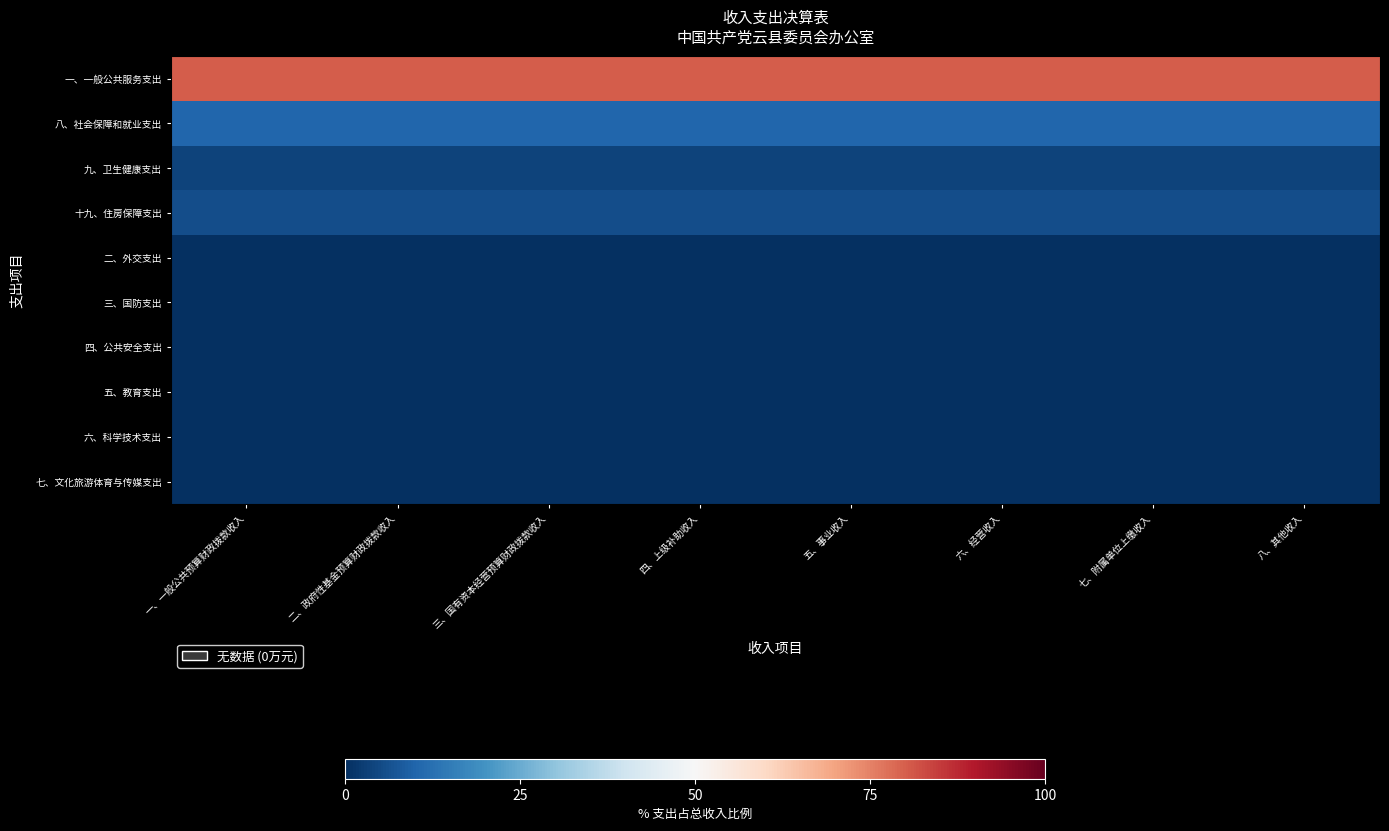

Reading left to right, what are all the values shown in this chart?

一、一般公共服务支出: 一、一般公共预算财政拨款收入=80.3	二、政府性基金预算财政拨款收入=80.3	三、国有资本经营预算财政拨款收入=80.3	四、上级补助收入=80.3	五、事业收入=80.3	六、经营收入=80.3	七、附属单位上缴收入=80.3	八、其他收入=80.3
八、社会保障和就业支出: 一、一般公共预算财政拨款收入=10.3	二、政府性基金预算财政拨款收入=10.3	三、国有资本经营预算财政拨款收入=10.3	四、上级补助收入=10.3	五、事业收入=10.3	六、经营收入=10.3	七、附属单位上缴收入=10.3	八、其他收入=10.3
九、卫生健康支出: 一、一般公共预算财政拨款收入=3.6	二、政府性基金预算财政拨款收入=3.6	三、国有资本经营预算财政拨款收入=3.6	四、上级补助收入=3.6	五、事业收入=3.6	六、经营收入=3.6	七、附属单位上缴收入=3.6	八、其他收入=3.6
十九、住房保障支出: 一、一般公共预算财政拨款收入=5.8	二、政府性基金预算财政拨款收入=5.8	三、国有资本经营预算财政拨款收入=5.8	四、上级补助收入=5.8	五、事业收入=5.8	六、经营收入=5.8	七、附属单位上缴收入=5.8	八、其他收入=5.8
二、外交支出: 一、一般公共预算财政拨款收入=0.0	二、政府性基金预算财政拨款收入=0.0	三、国有资本经营预算财政拨款收入=0.0	四、上级补助收入=0.0	五、事业收入=0.0	六、经营收入=0.0	七、附属单位上缴收入=0.0	八、其他收入=0.0
三、国防支出: 一、一般公共预算财政拨款收入=0.0	二、政府性基金预算财政拨款收入=0.0	三、国有资本经营预算财政拨款收入=0.0	四、上级补助收入=0.0	五、事业收入=0.0	六、经营收入=0.0	七、附属单位上缴收入=0.0	八、其他收入=0.0
四、公共安全支出: 一、一般公共预算财政拨款收入=0.0	二、政府性基金预算财政拨款收入=0.0	三、国有资本经营预算财政拨款收入=0.0	四、上级补助收入=0.0	五、事业收入=0.0	六、经营收入=0.0	七、附属单位上缴收入=0.0	八、其他收入=0.0
五、教育支出: 一、一般公共预算财政拨款收入=0.0	二、政府性基金预算财政拨款收入=0.0	三、国有资本经营预算财政拨款收入=0.0	四、上级补助收入=0.0	五、事业收入=0.0	六、经营收入=0.0	七、附属单位上缴收入=0.0	八、其他收入=0.0
六、科学技术支出: 一、一般公共预算财政拨款收入=0.0	二、政府性基金预算财政拨款收入=0.0	三、国有资本经营预算财政拨款收入=0.0	四、上级补助收入=0.0	五、事业收入=0.0	六、经营收入=0.0	七、附属单位上缴收入=0.0	八、其他收入=0.0
七、文化旅游体育与传媒支出: 一、一般公共预算财政拨款收入=0.0	二、政府性基金预算财政拨款收入=0.0	三、国有资本经营预算财政拨款收入=0.0	四、上级补助收入=0.0	五、事业收入=0.0	六、经营收入=0.0	七、附属单位上缴收入=0.0	八、其他收入=0.0